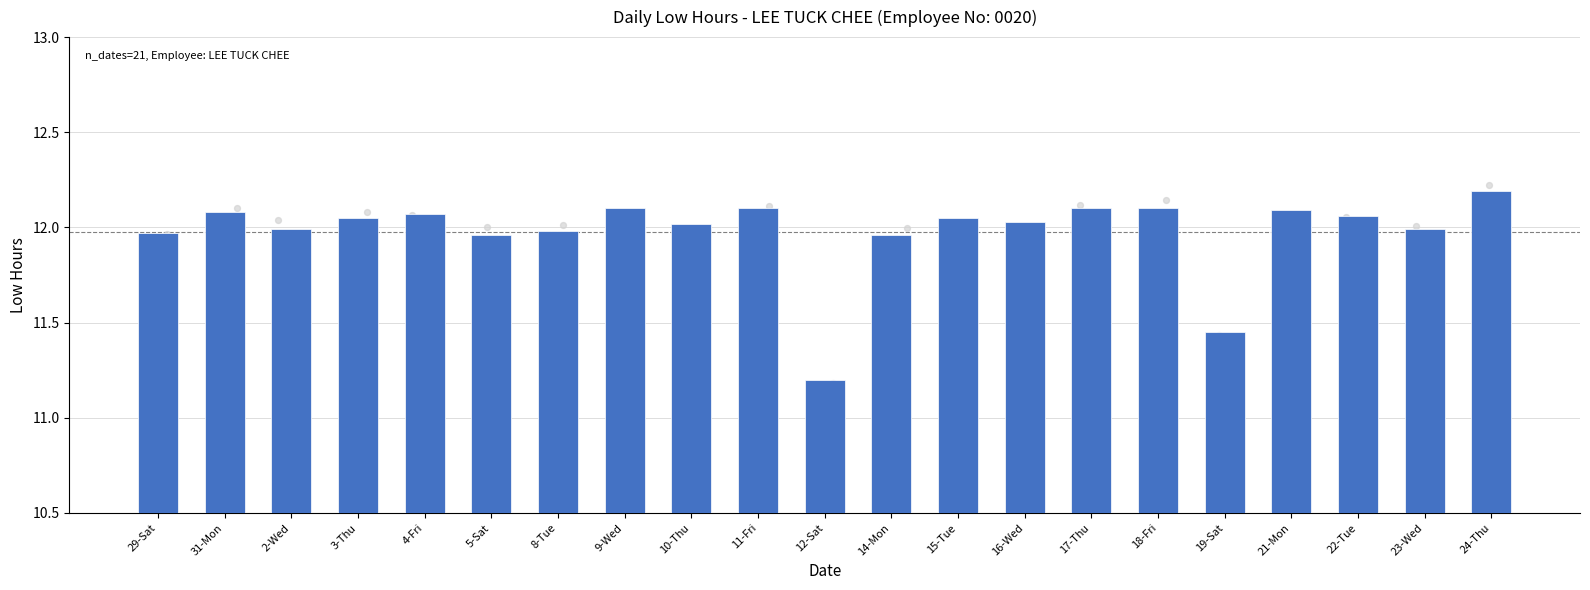

What is the ratio of the value at 5-Sat to the value at 22-Tue?

1.0